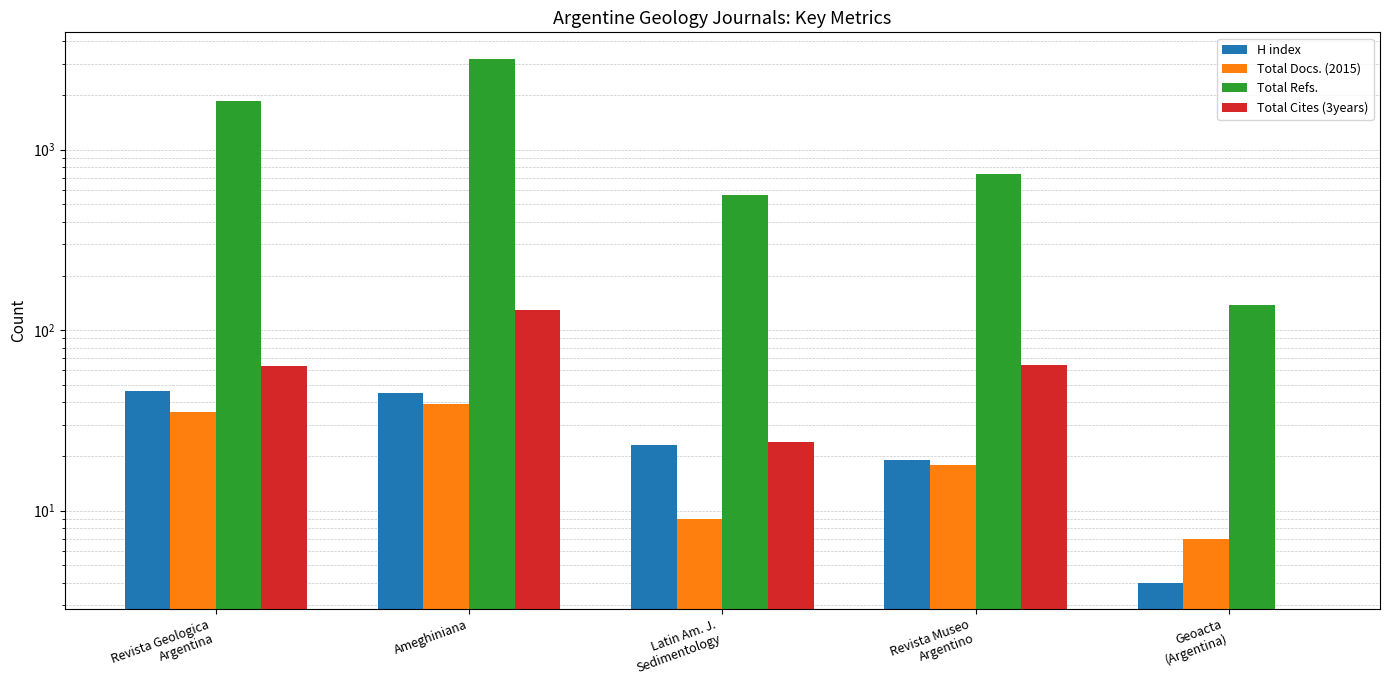

What is the value of the Total Refs. bar at the 3rd from the left?

564